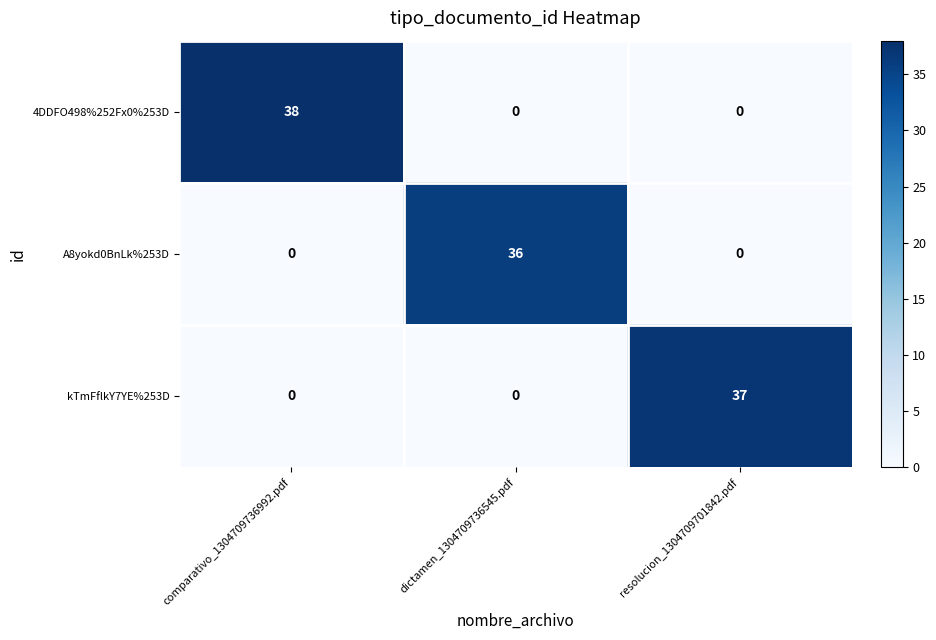

What is the average value of the kTmFflkY7YE%253D series?

12